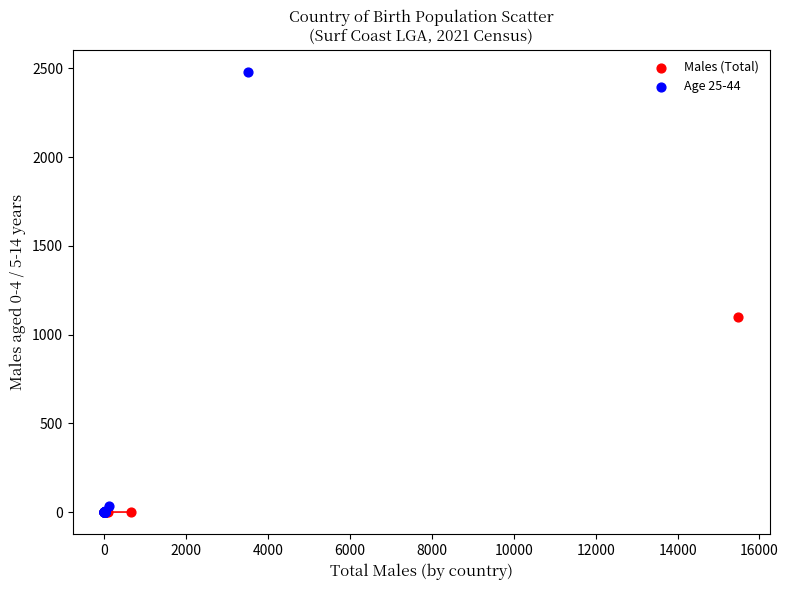

Which series contains the highest Y value?

Age 25-44